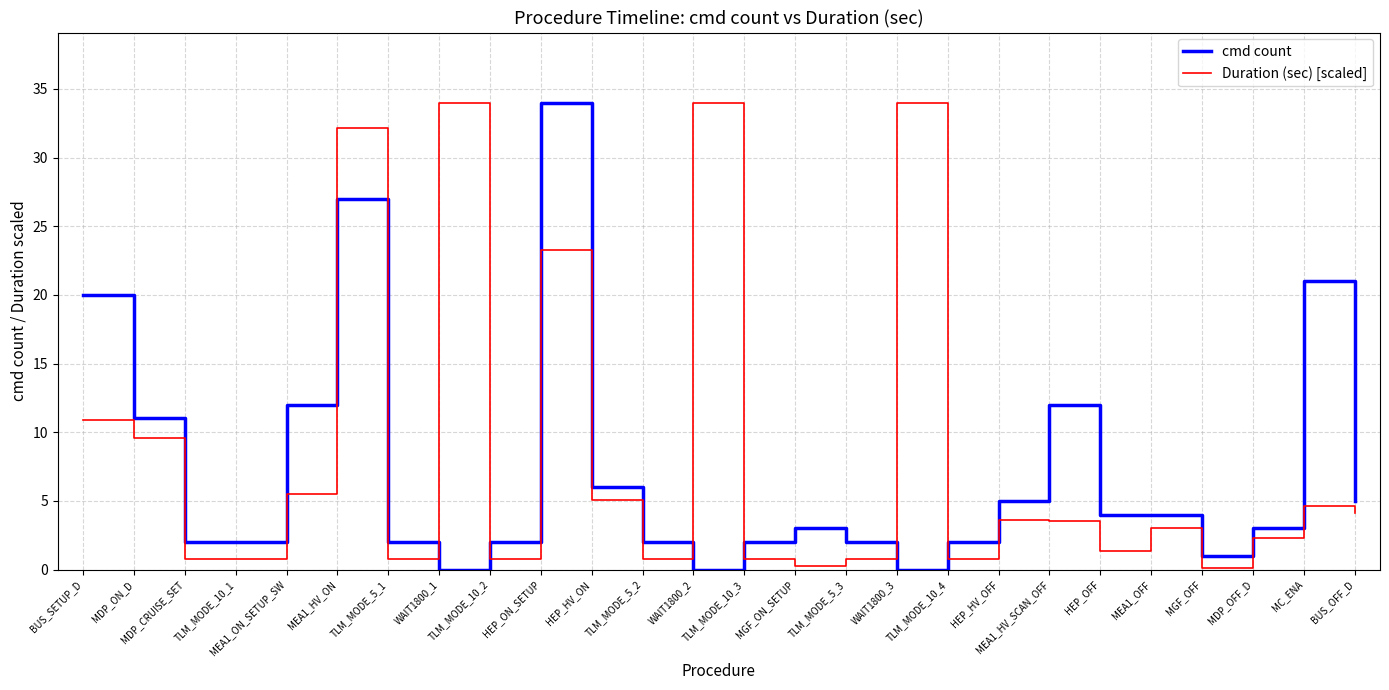

At which category is the sum across all series the highest?

MEA1_HV_ON